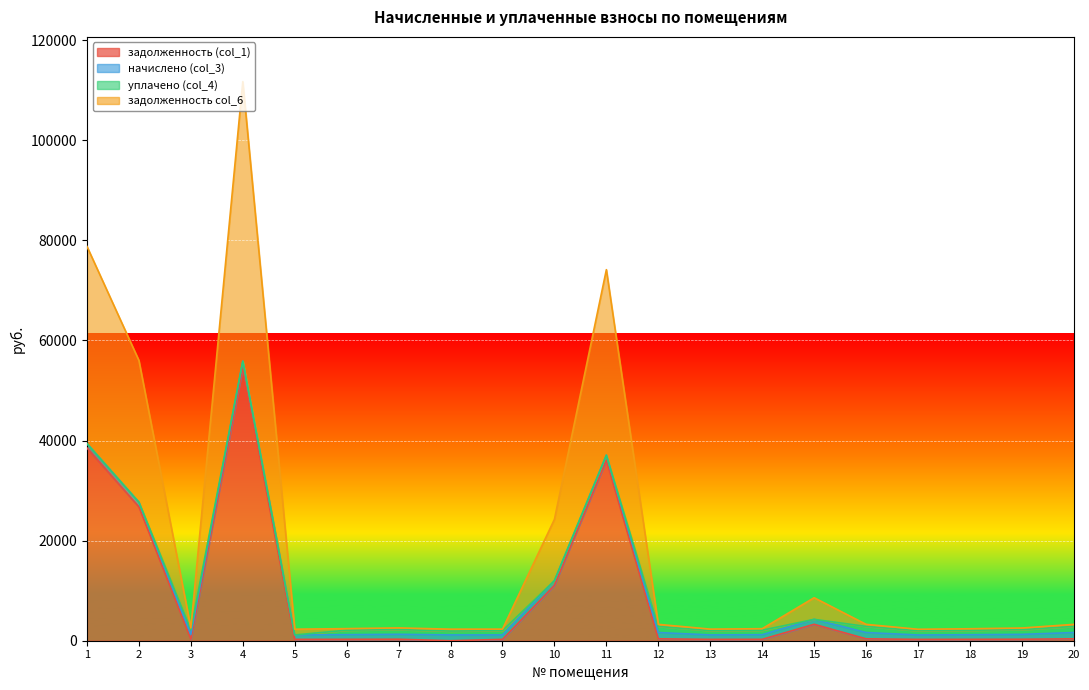

What is the value of the задолженность col_6 point at the 5th from the left?

2304.5